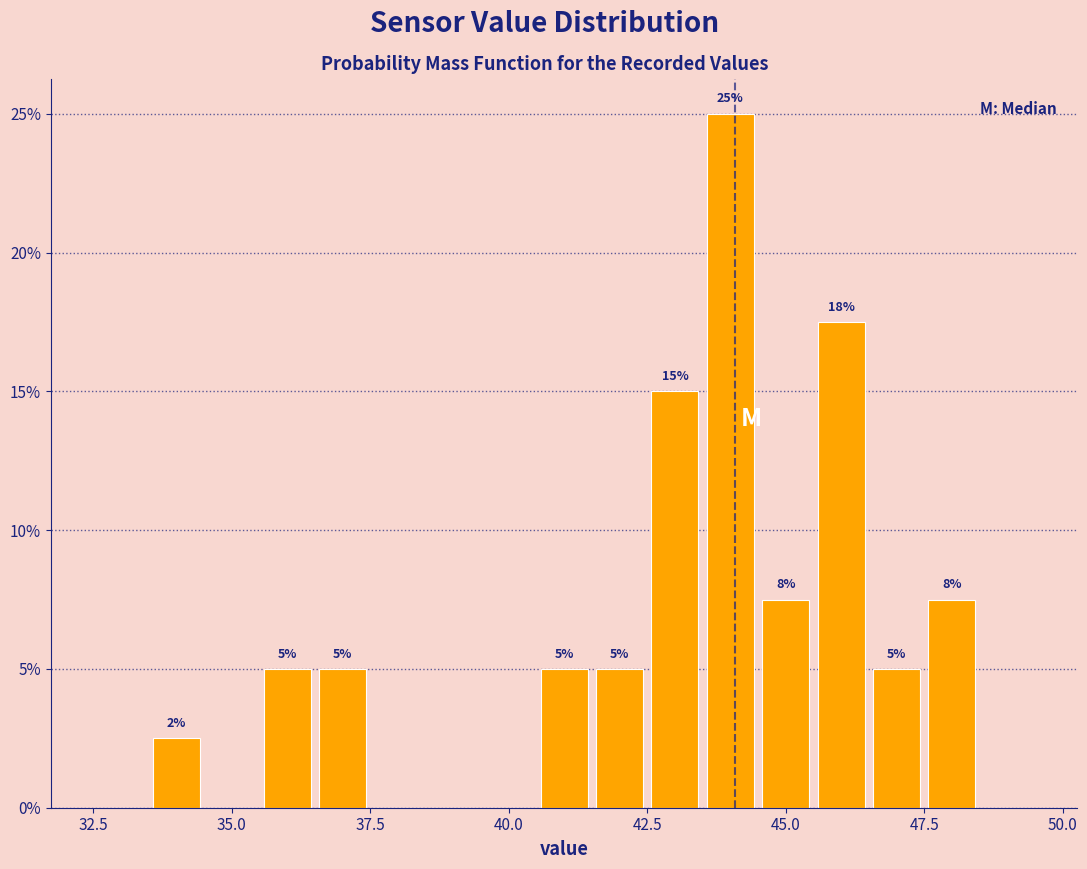

Around what value on the x-axis is the tallest bar? Give the approximate position of its centre, as read against the axis.

44.0